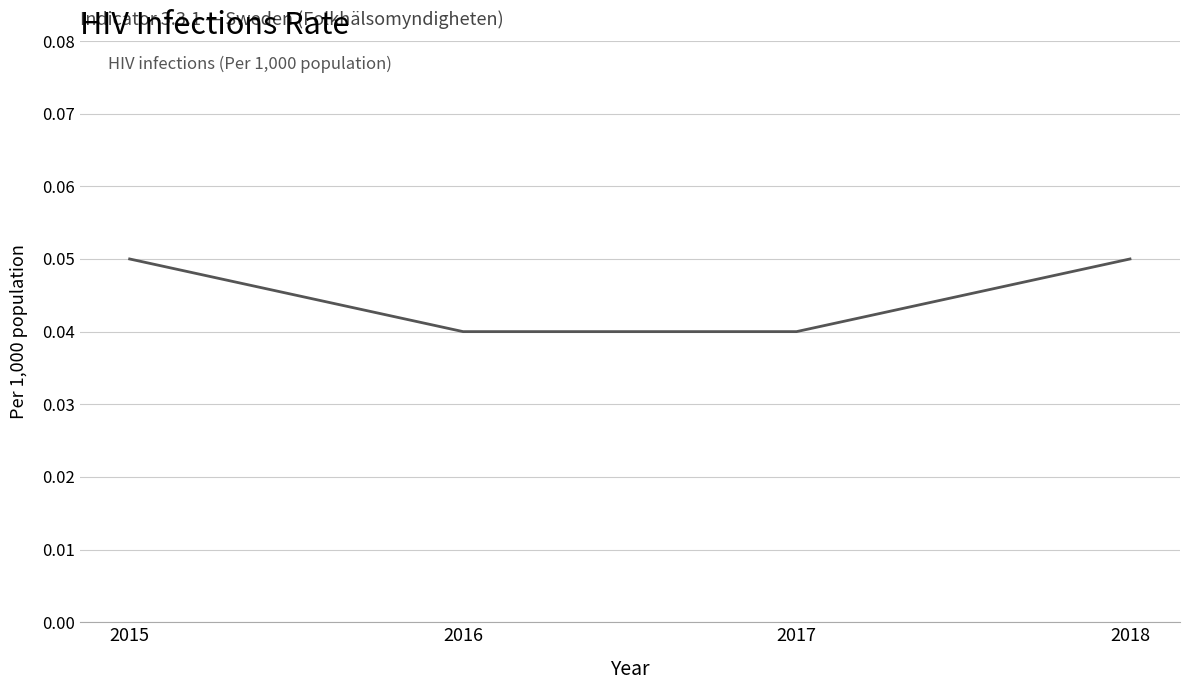

True or false: the data has more than 0 interior local peaks.

False